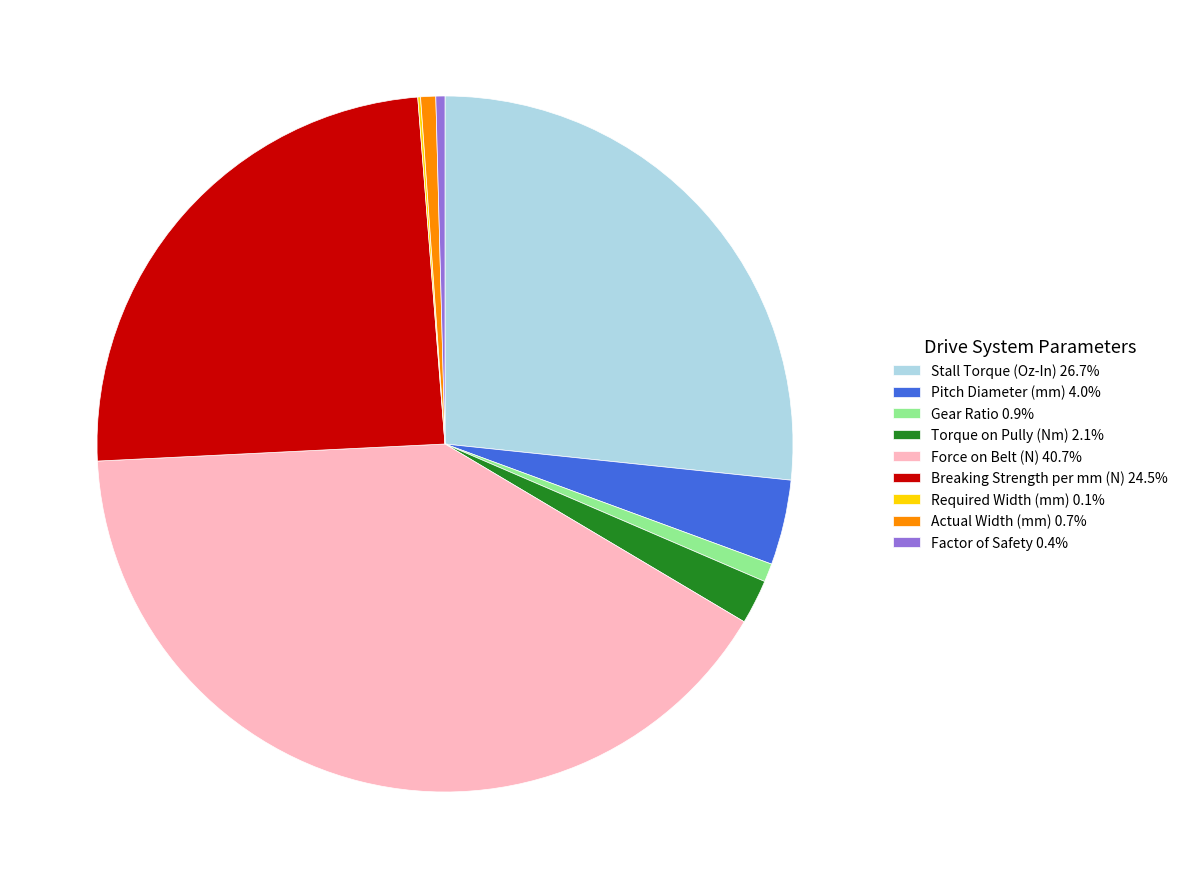

What is the largest slice in the pie chart?

Force on Belt (N)